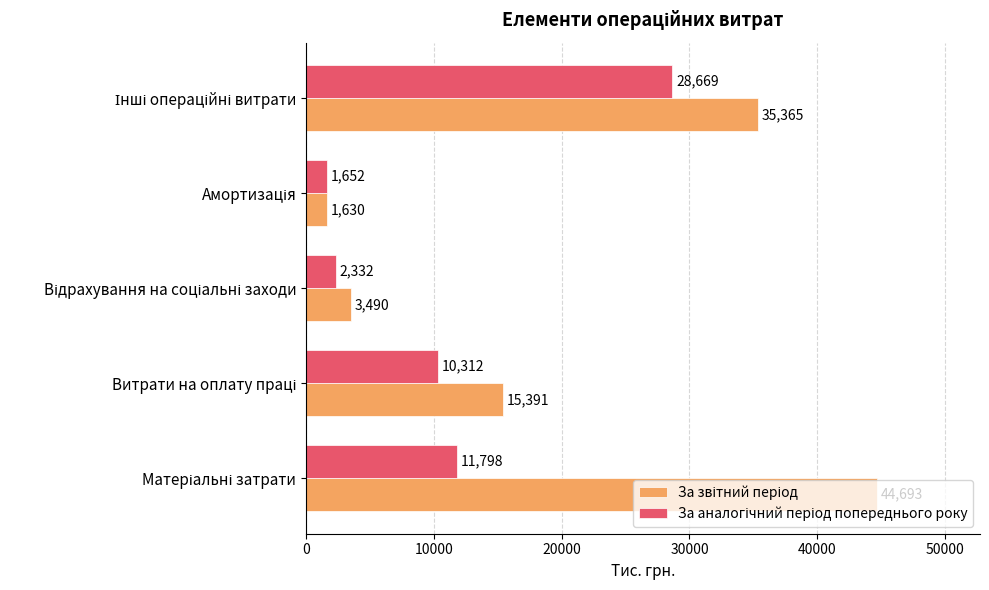

What is the maximum value shown in the chart?

44693